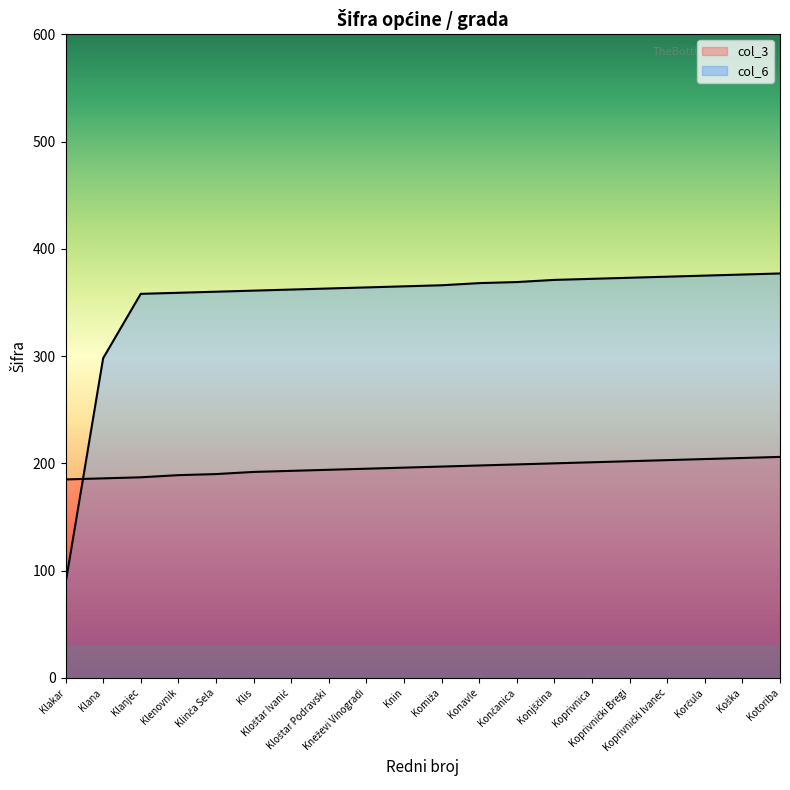

What is the total value across all series at Kloštar Podravski?

557